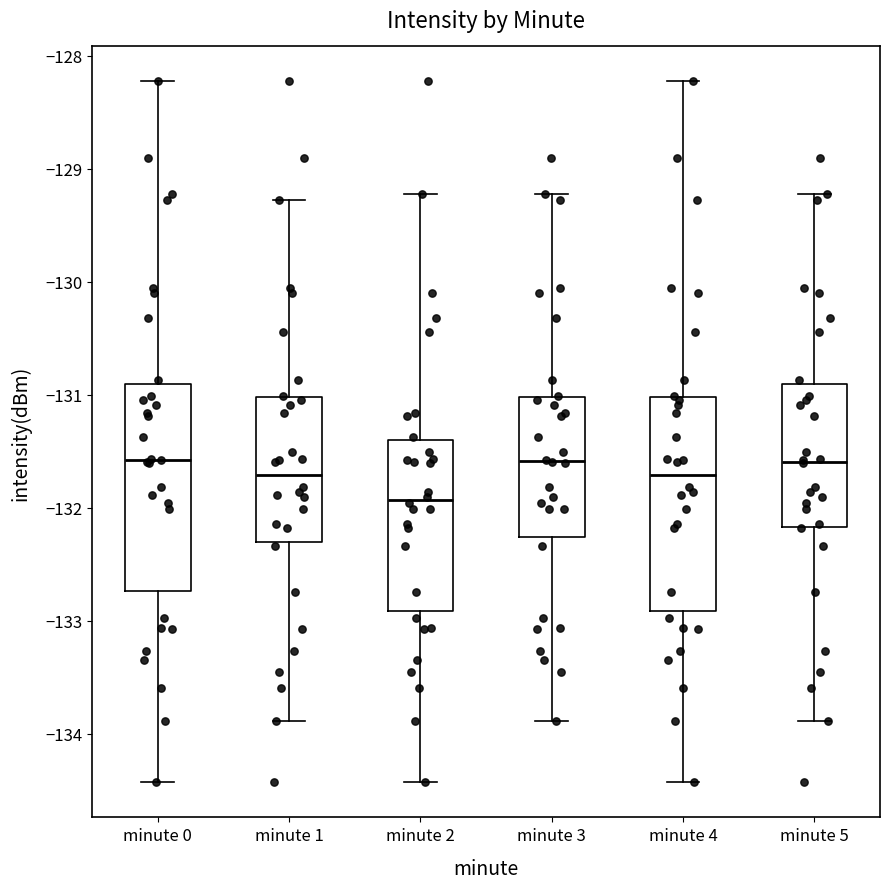

Where is the lower edge of the box for minute 4 on the y-axis? The values are not printed on the chart, so give them approximately, as read against the axis.

-132.9